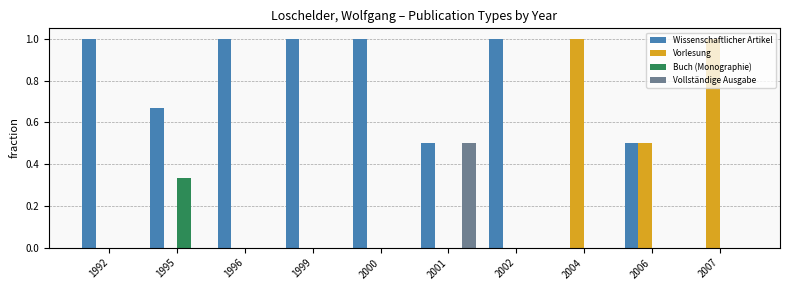

What is the approximate value of Wissenschaftlicher Artikel at 1996?

1.0